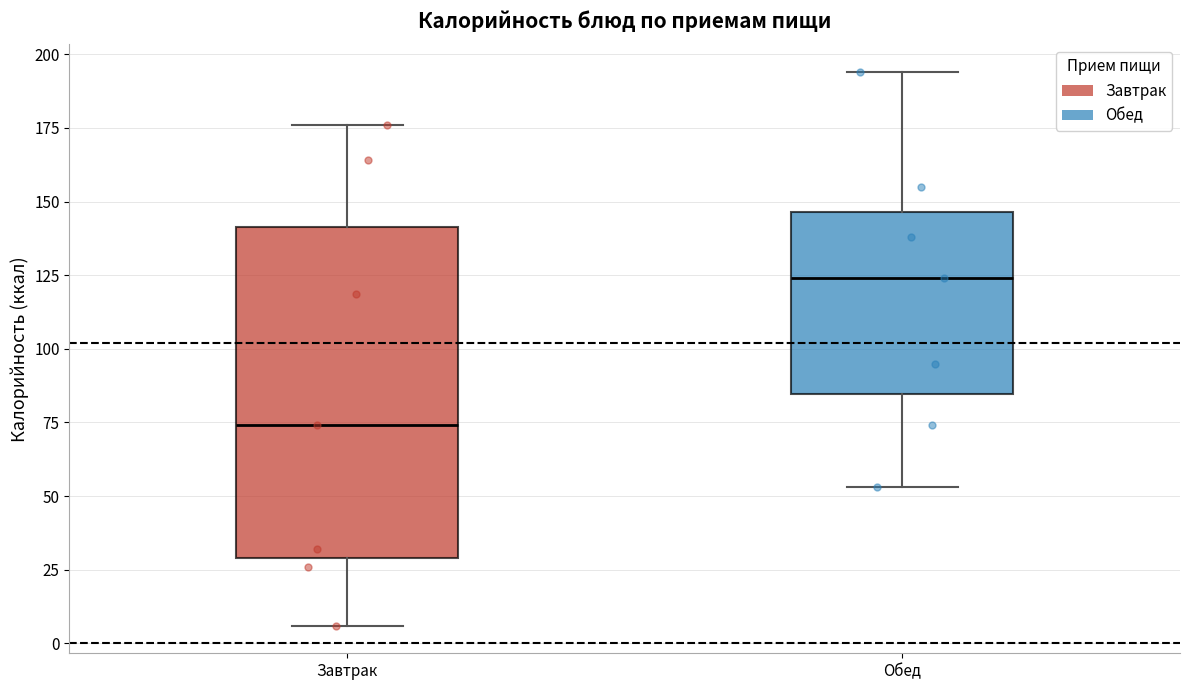

Reading left to right, read every box against the y-axis: the position of its median line, the range the box covers, and the ends of its whiskers. The values are not printed on the chart, so give them approximately, as read against the axis.

Завтрак: median 75, box 30 to 140, whiskers 5 to 175
Обед: median 125, box 85 to 145, whiskers 55 to 195